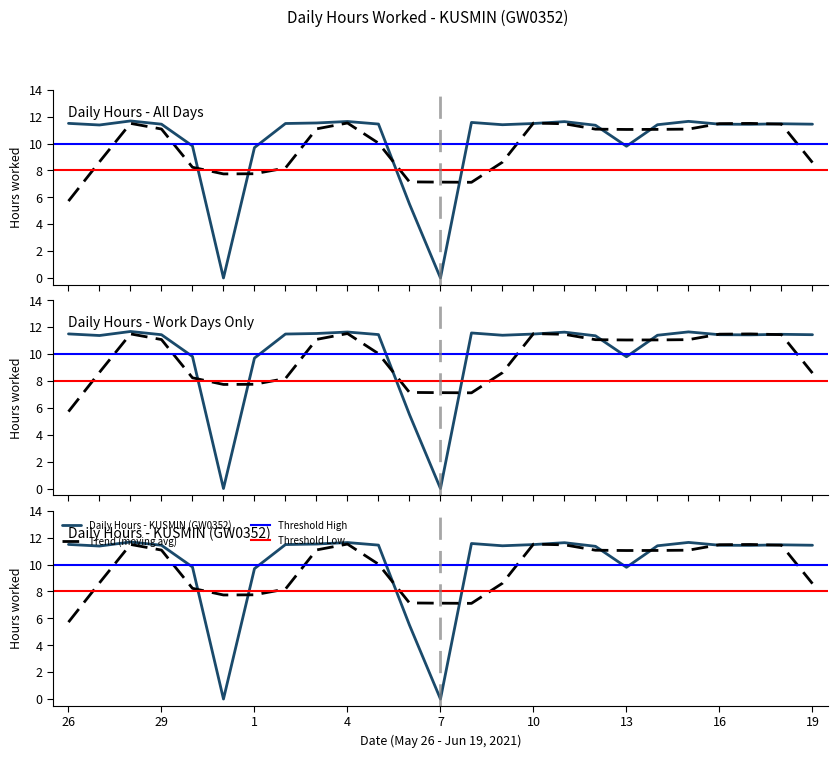

What is the minimum value for Threshold High?

10.0